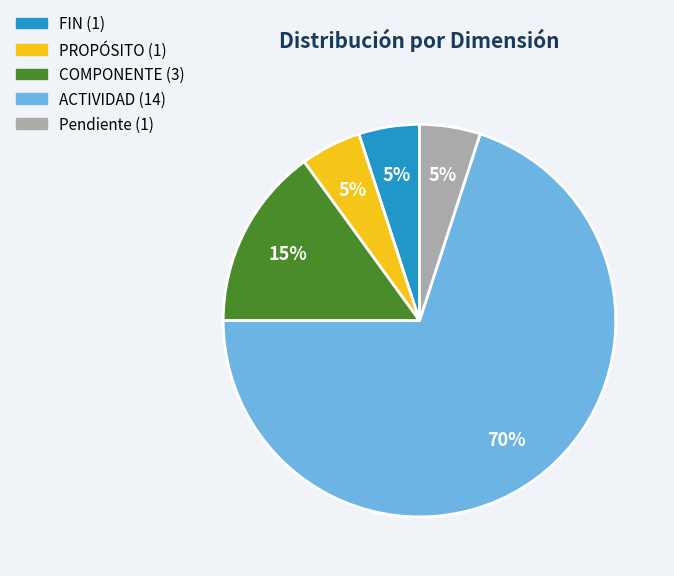

To the nearest percent, what is the average slice percentage?

20%